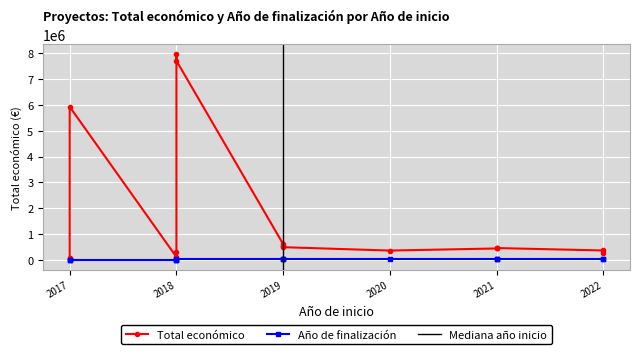

How many positive values does the Año de finalización series have?

10